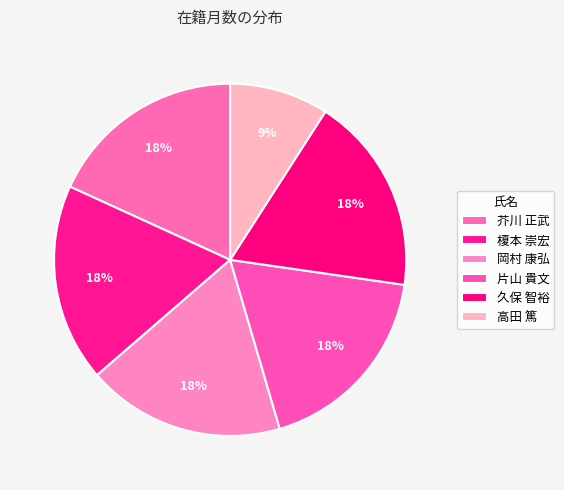

The 榎本 崇宏 slice represents 18% of the pie. True or false?

True